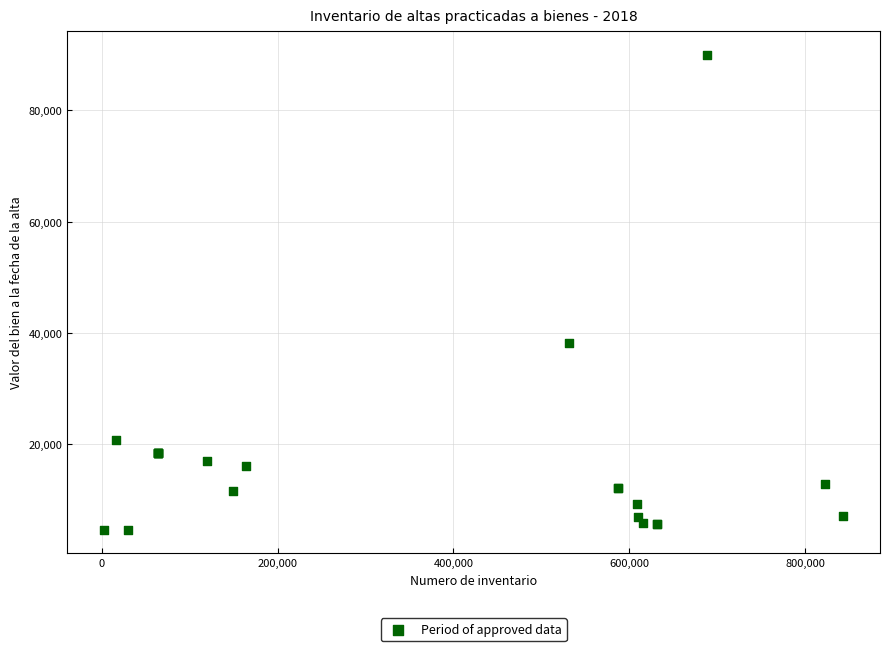

What Y value in the scatter plot is closest to 47314?

38190.0